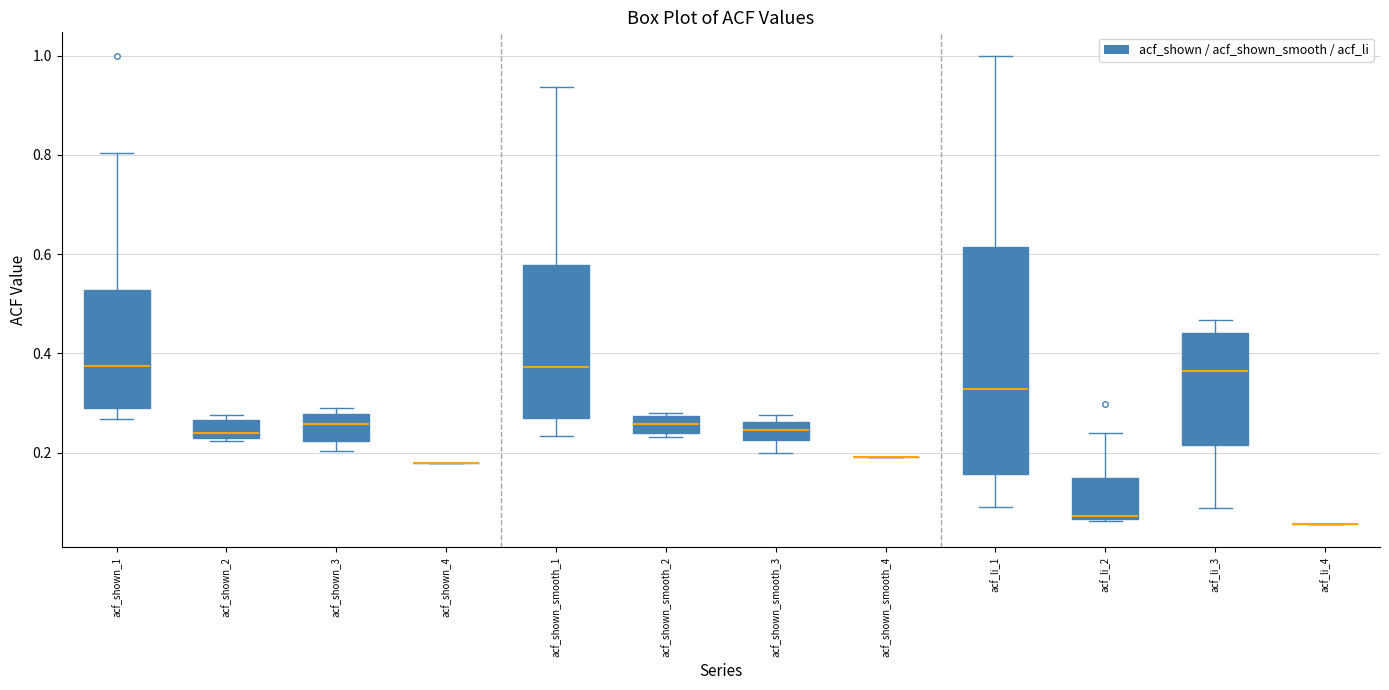

Which box is the tallest, from its lower edge to its upper edge?

acf_li_1